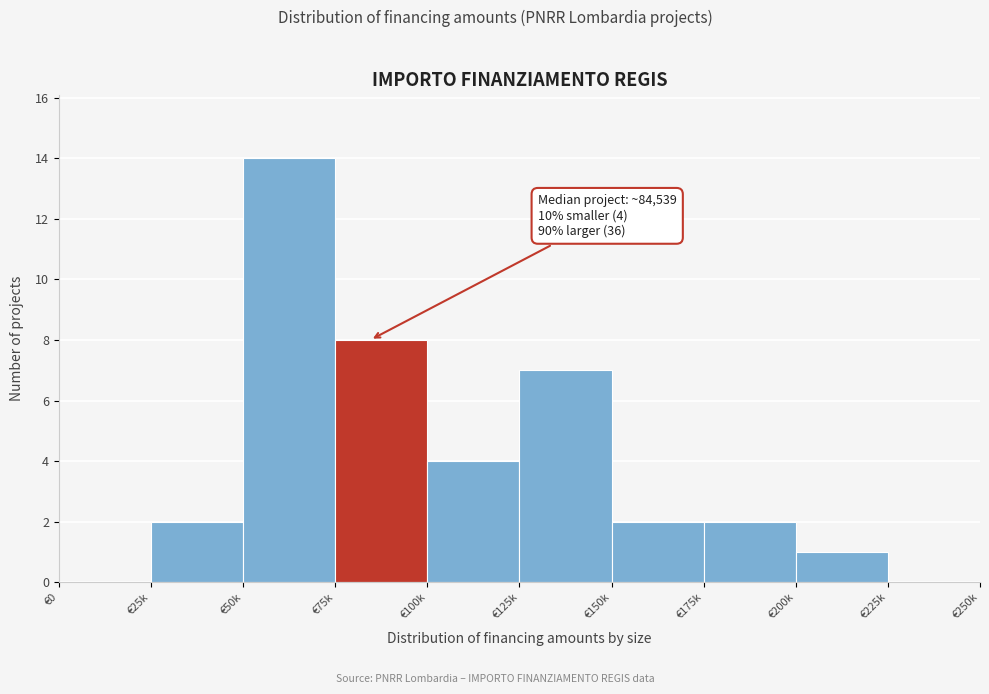

Reading left to right, transcribe all the data shown in this chart.

€0=0	€25k=2	€50k=14	€75k=8	€100k=4	€125k=7	€150k=2	€175k=2	€200k=1	€225k=0